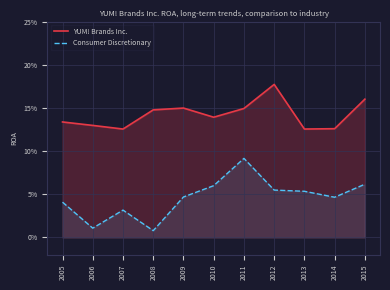

How many interior local peaks does the YUM! Brands Inc. series have?

2